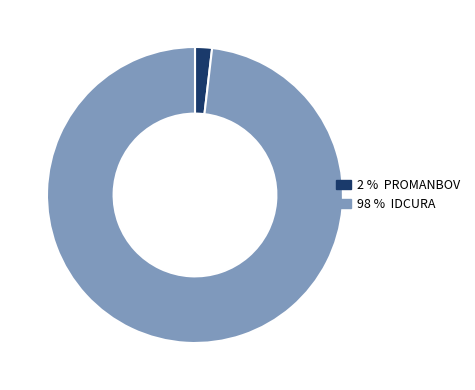

Does any single category account for the majority?

Yes